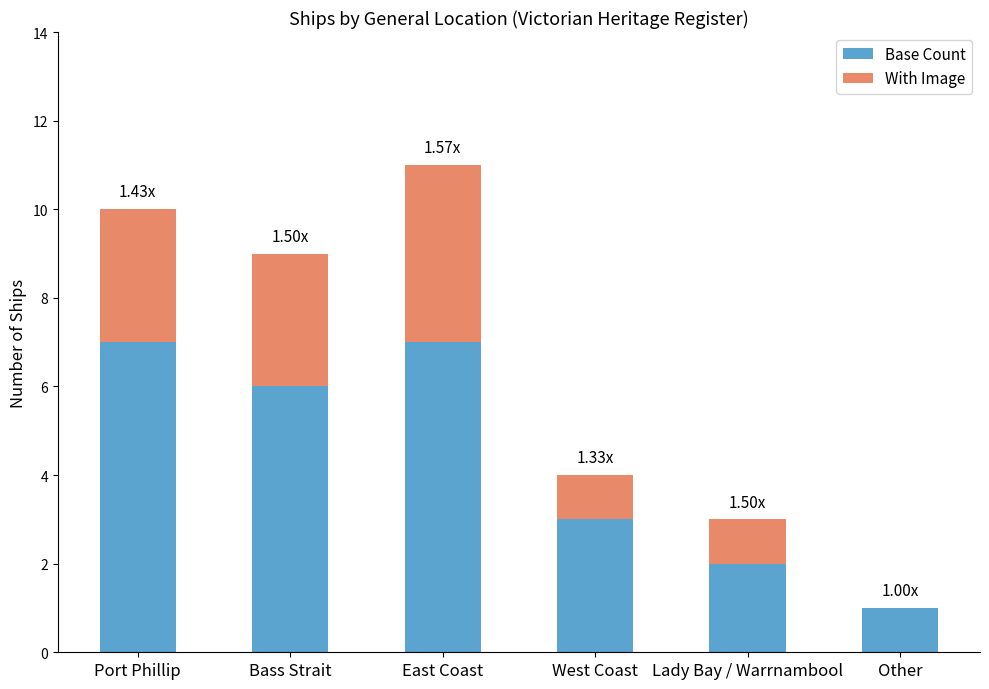

What is the total value across all series at Port Phillip?

10